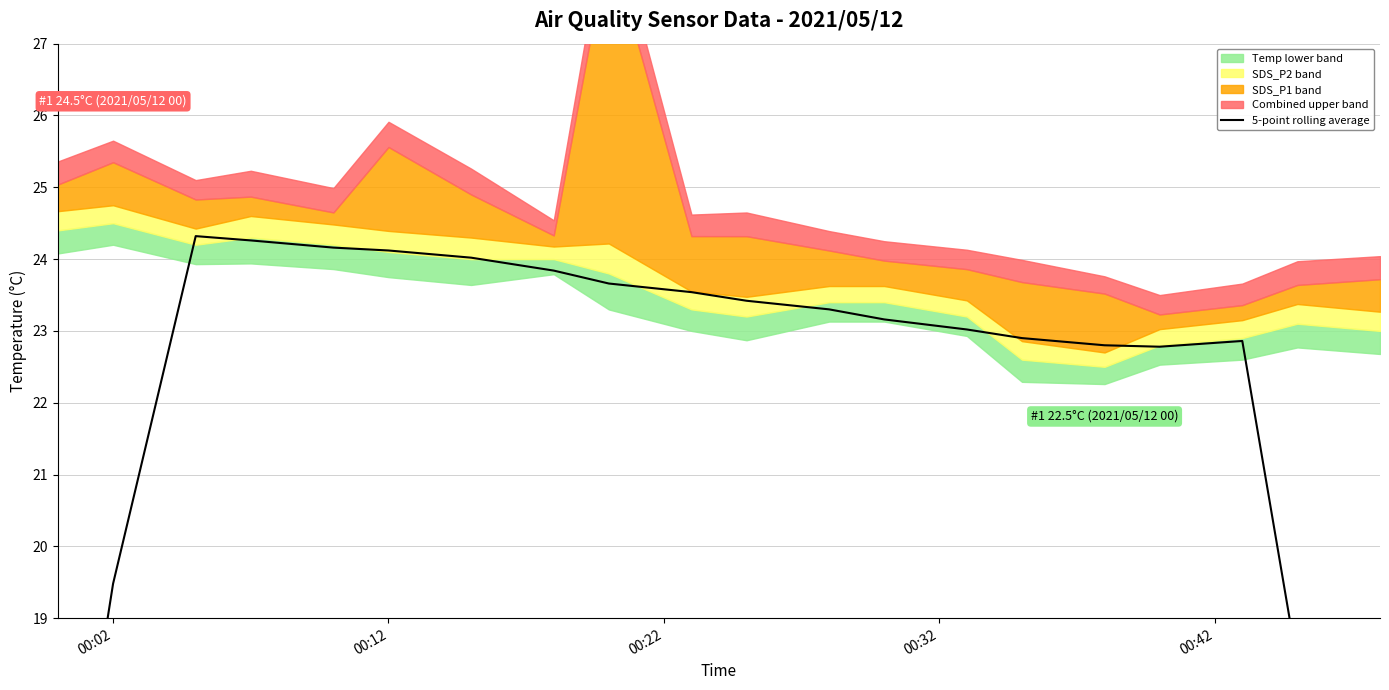

What is the value of the 6th point from the left?

24.1